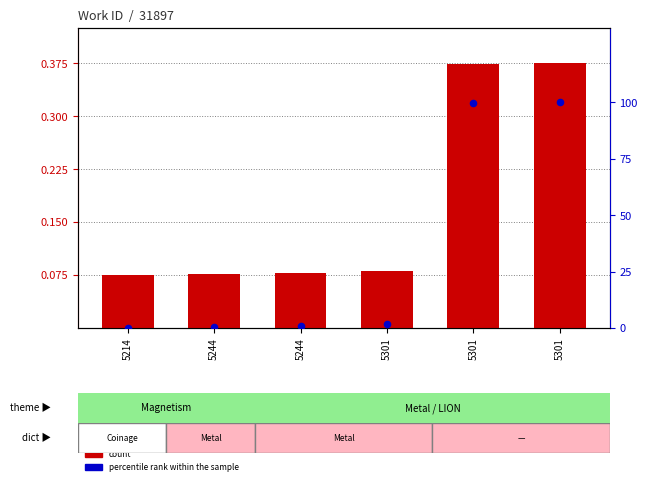

Which series contains the highest Y value?

percentile rank within the sample